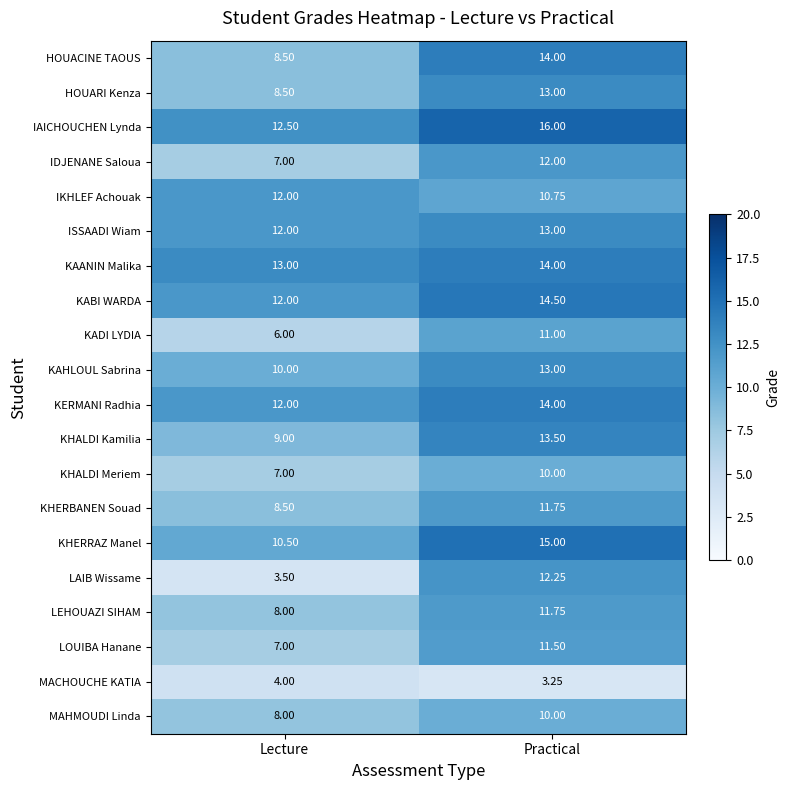

How many data points does each series have?

2